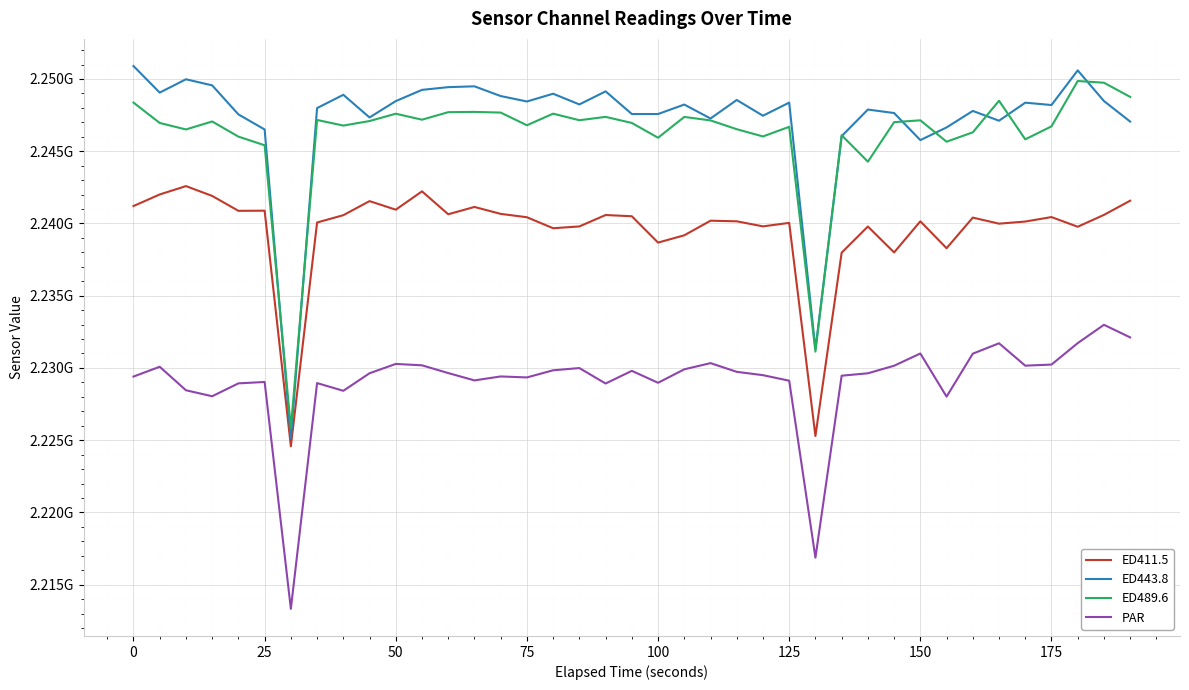

Does the chart display data point markers on the line(s)?

No